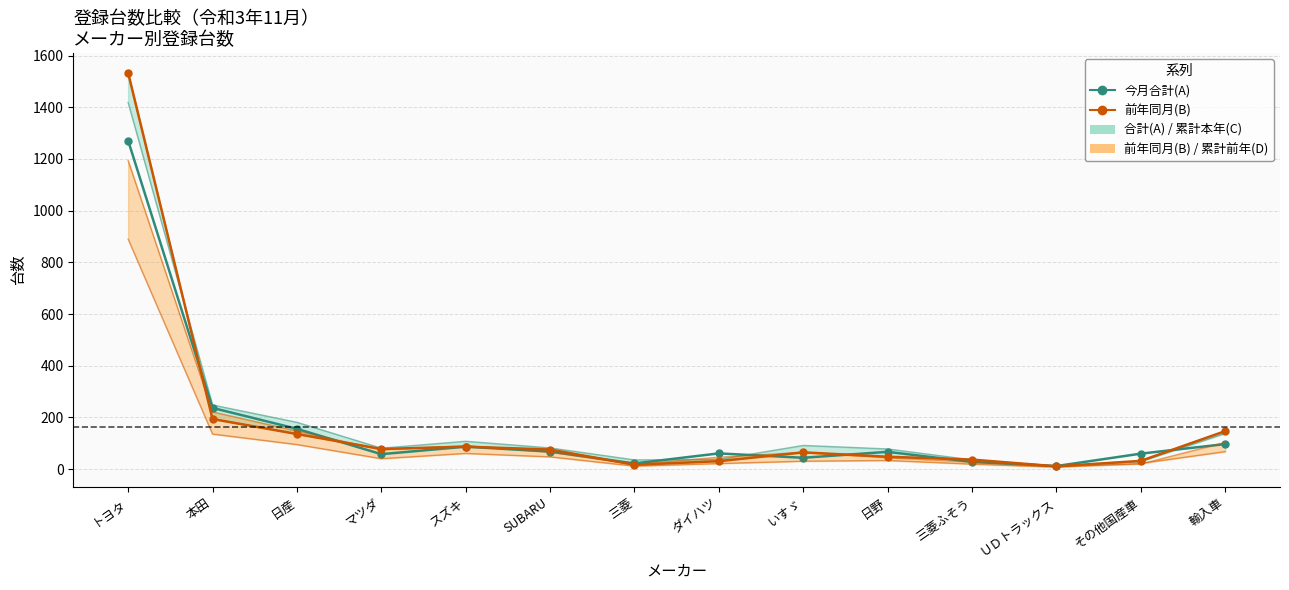

At how many categories does at least one series exceed 117?

4